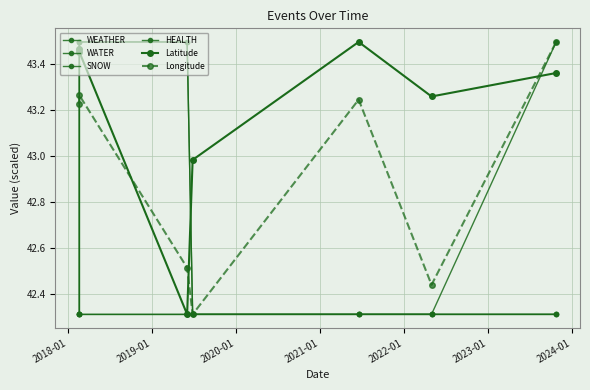

What is the sum of the Longitude values at 2023-01 and 2019-01?

86.0